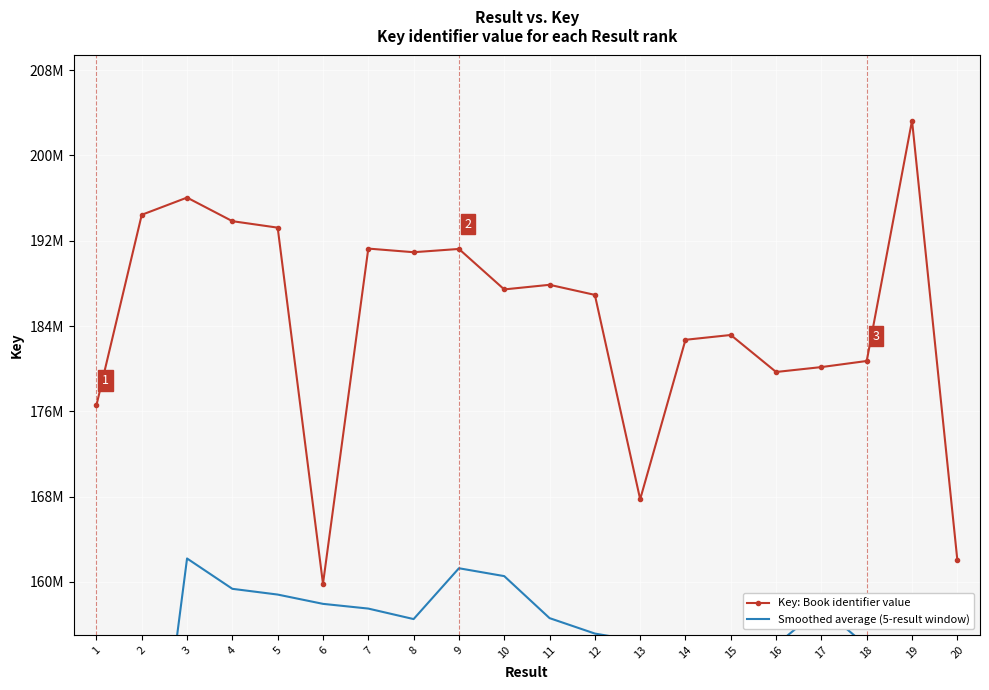

What is the difference between the Key: Book identifier value values at 4 and 5?

606791.0